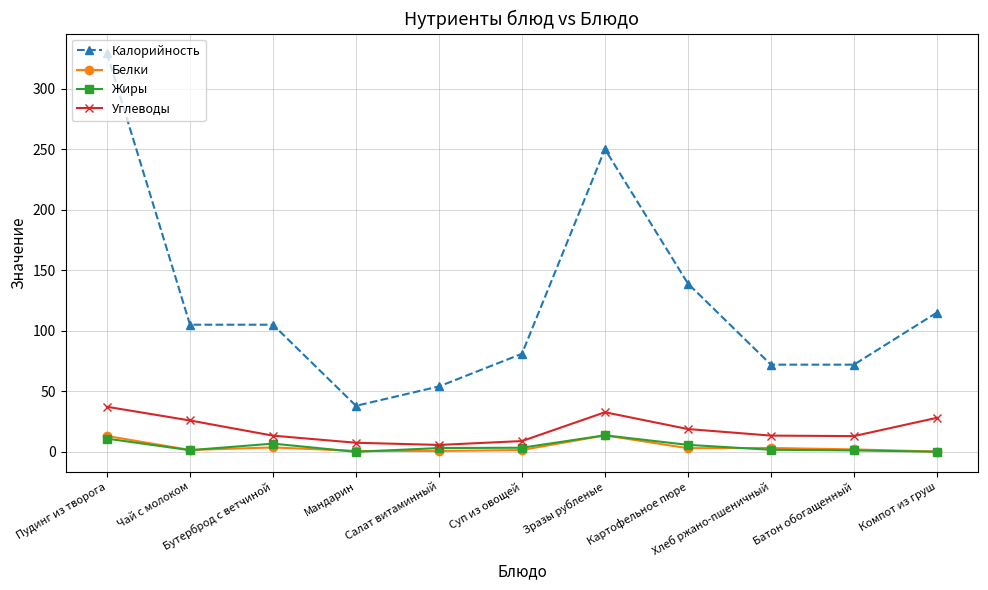

In Жиры, how many points are higher than both neighbors (excluding endpoints)?

2